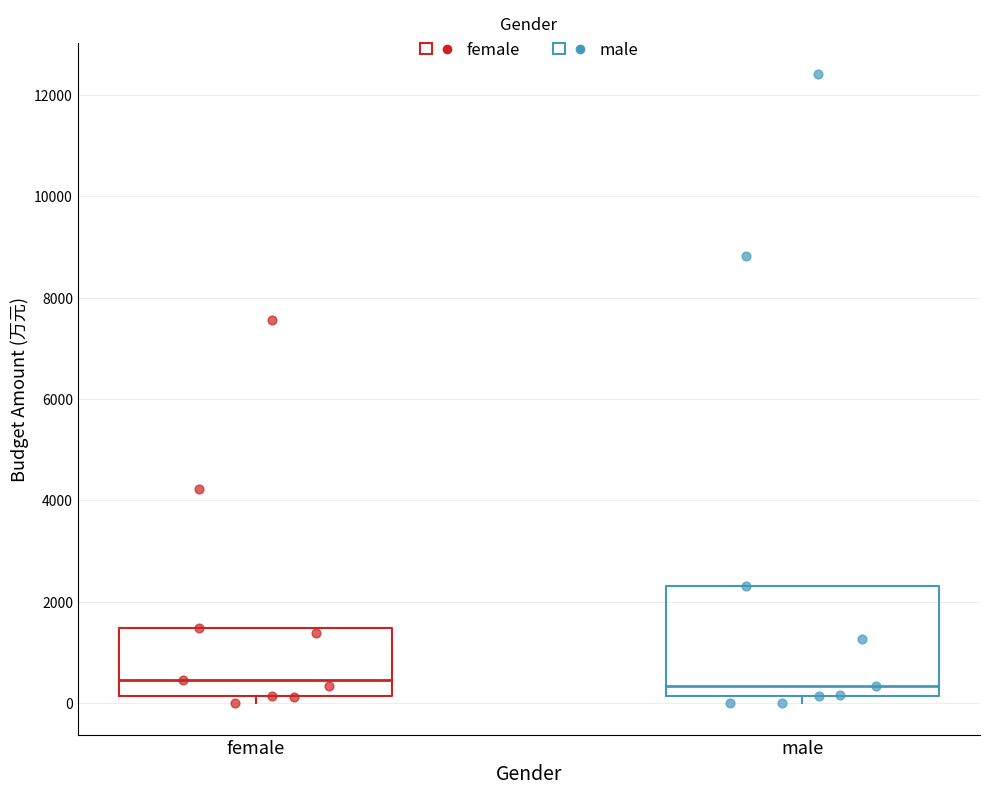

Where is the upper edge of the box for female on the y-axis? The values are not printed on the chart, so give them approximately, as read against the axis.

1400